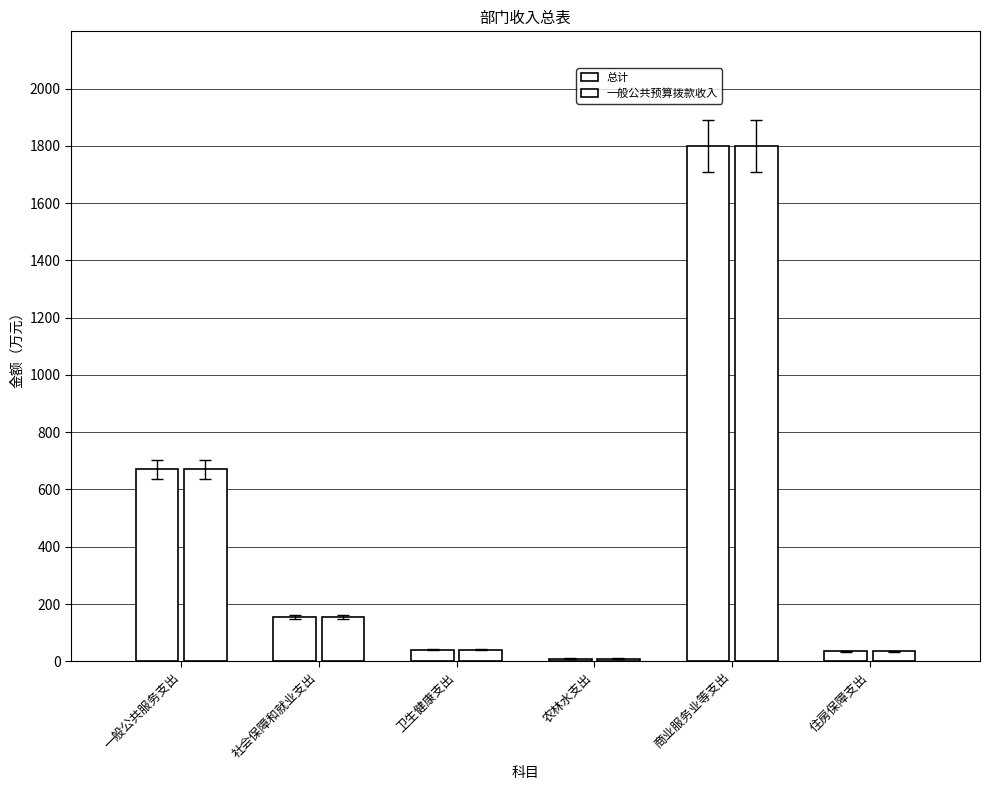

Does the chart contain stacked bars?

No